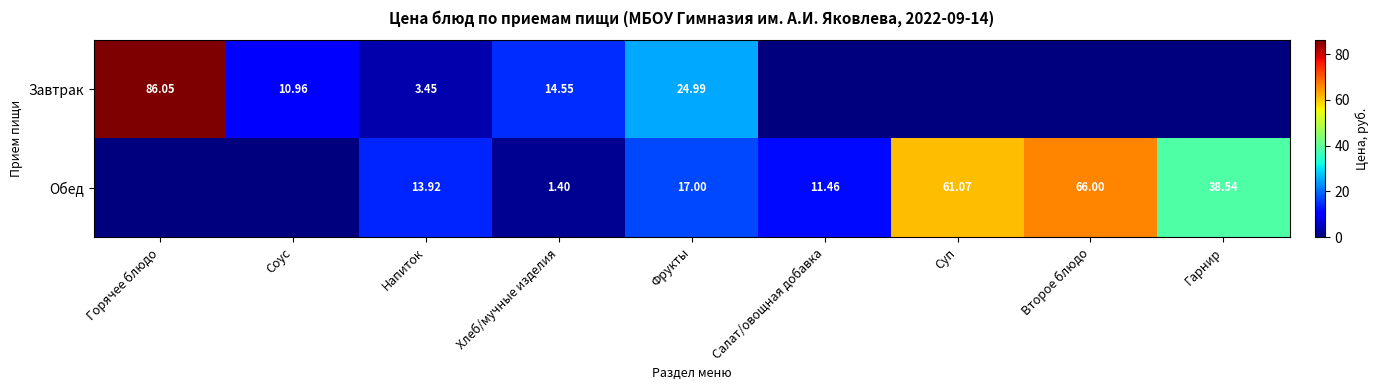

Is the value of Обед at Хлеб/мучные изделия greater than the value of Завтрак at Второе блюдо?

Yes